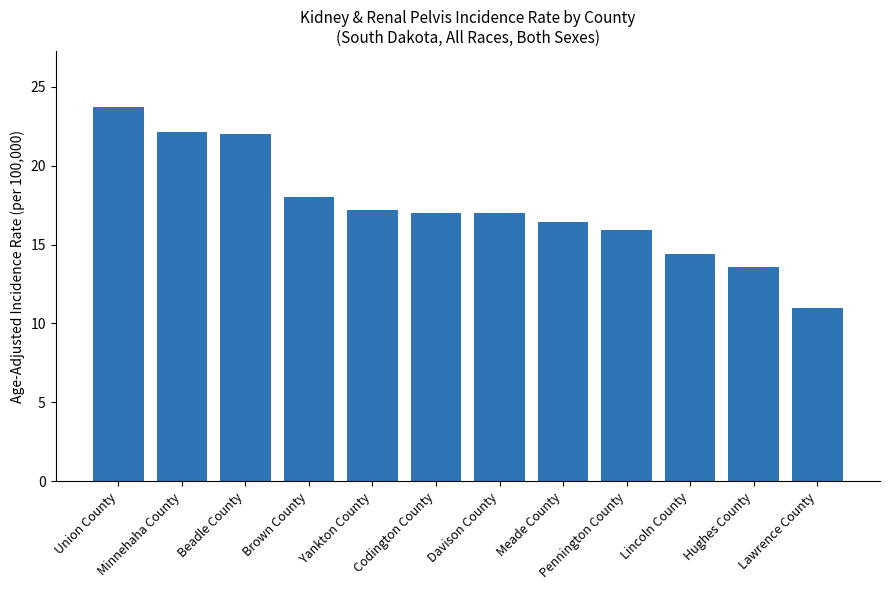

What is the change in value from Union County to Lincoln County?

-9.3